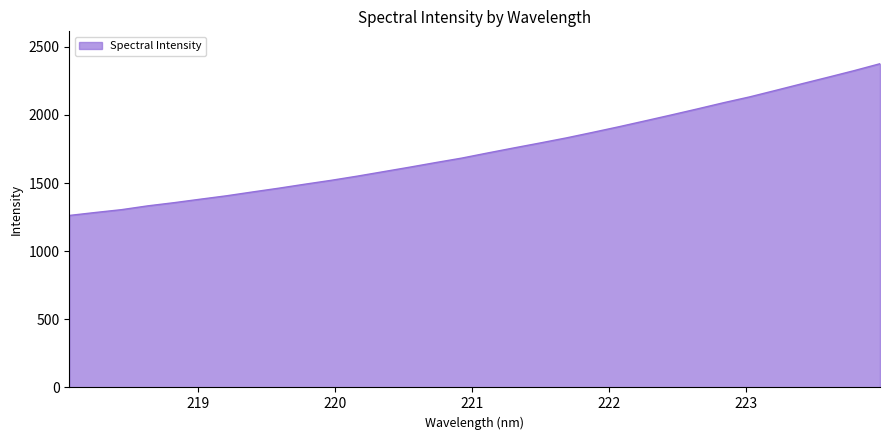

What is the difference between the maximum and second lowest values?

1092.1